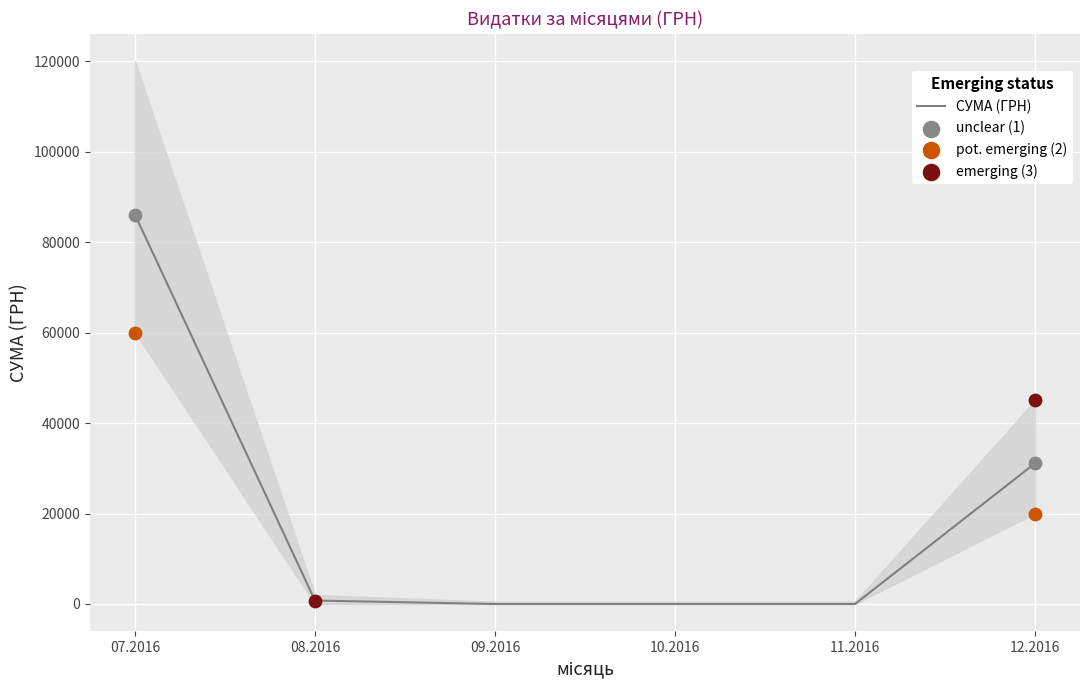

Which has a higher value, 12.2016 or 11.2016?

12.2016